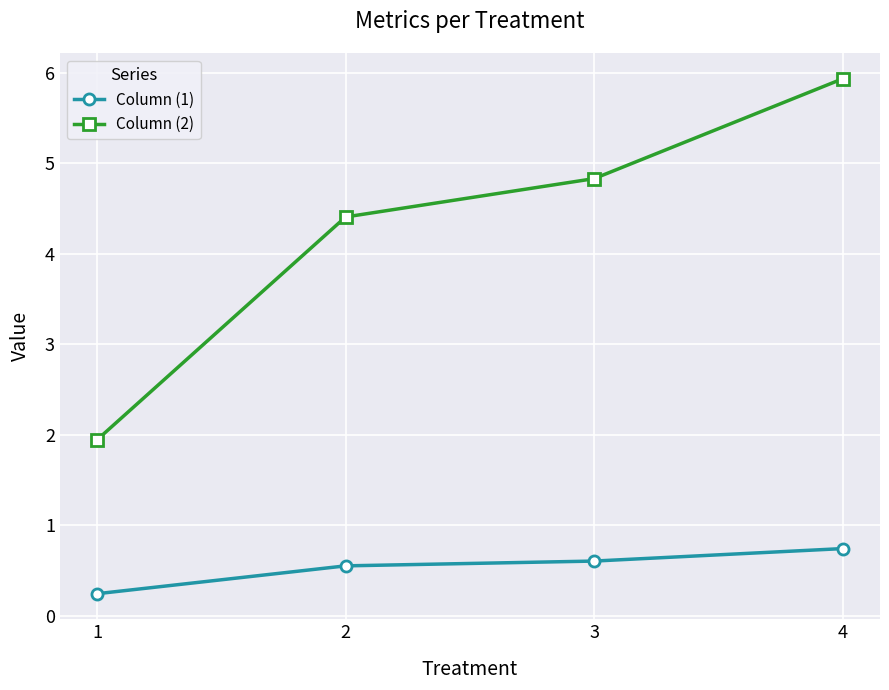

True or false: Column (2) has a value of 8.2 at 4.

False